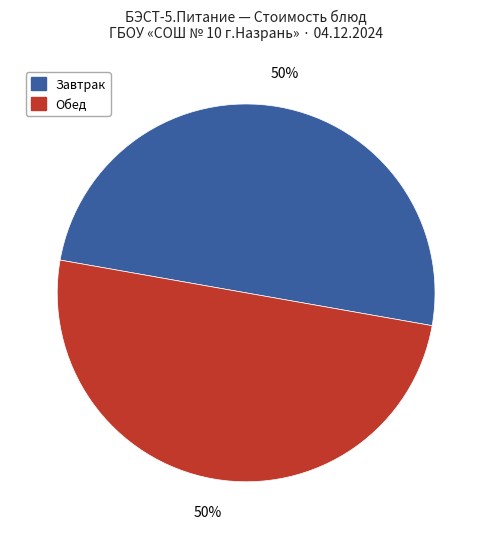

To the nearest percent, what portion does Обед represent?

50%